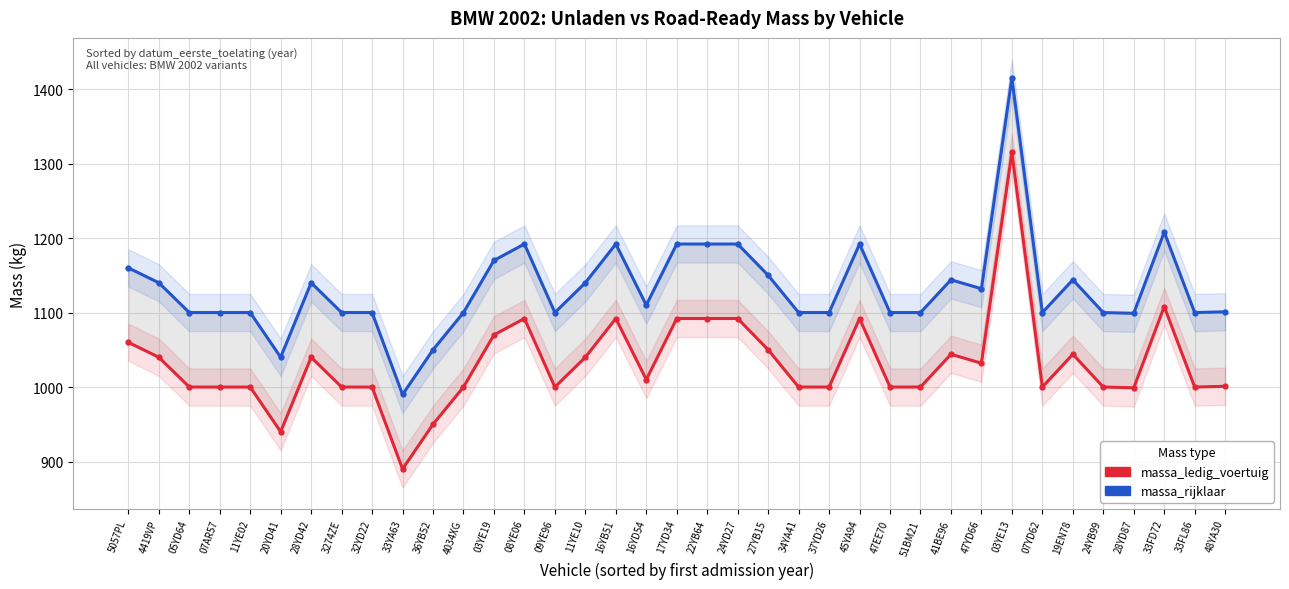

What is the greatest value displayed?

1415